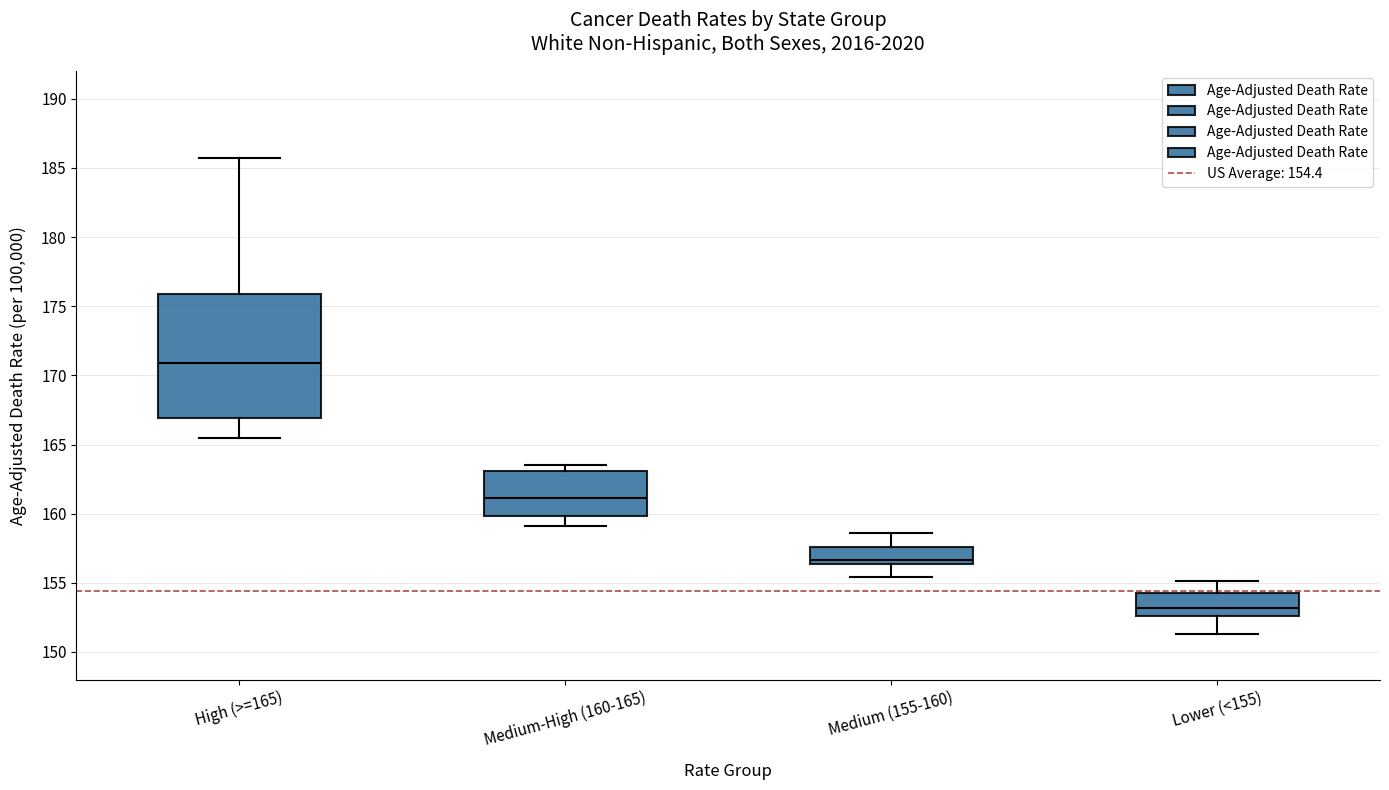

Comparing the boxes themselves (not the whiskers), which one is the tallest?

High (>=165)